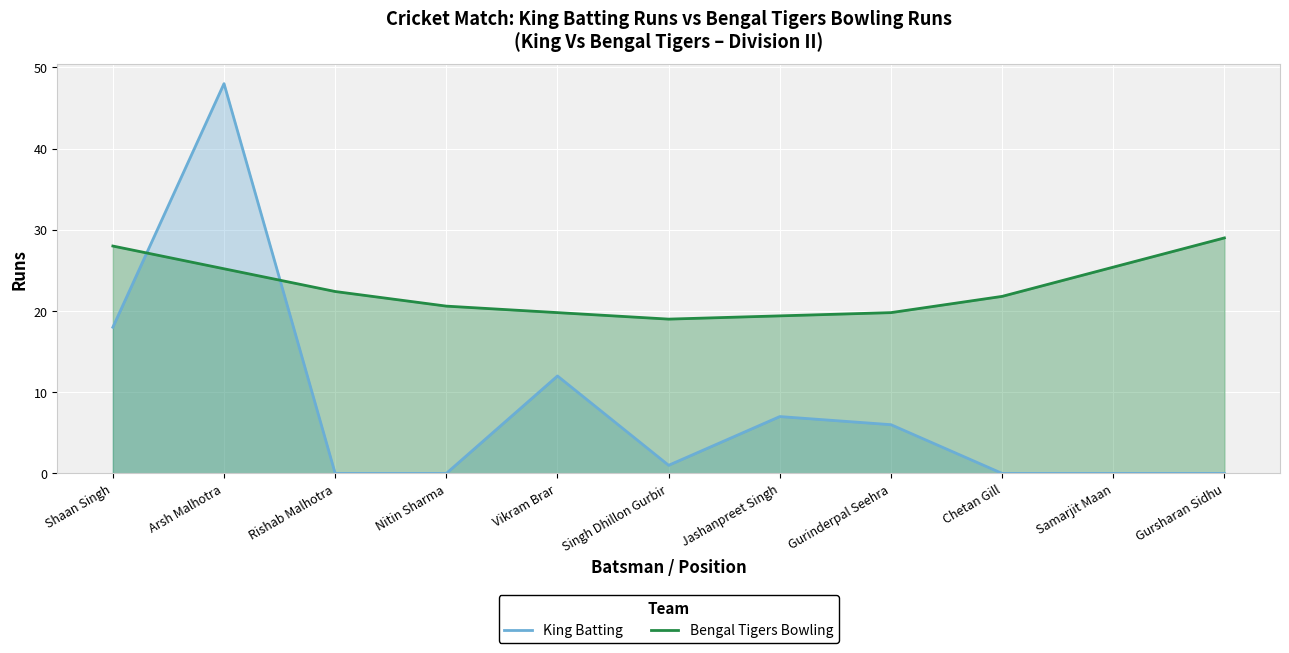

How many interior local valleys does the Bengal Tigers Bowling series have?

1